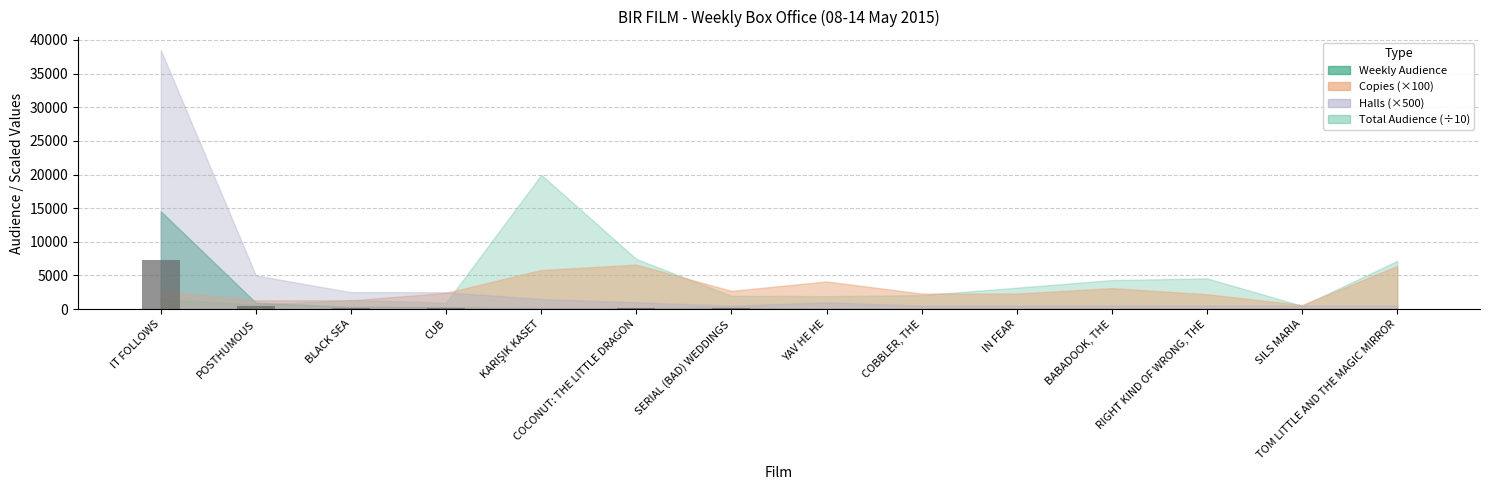

What is the maximum value shown in the chart?

7269.5